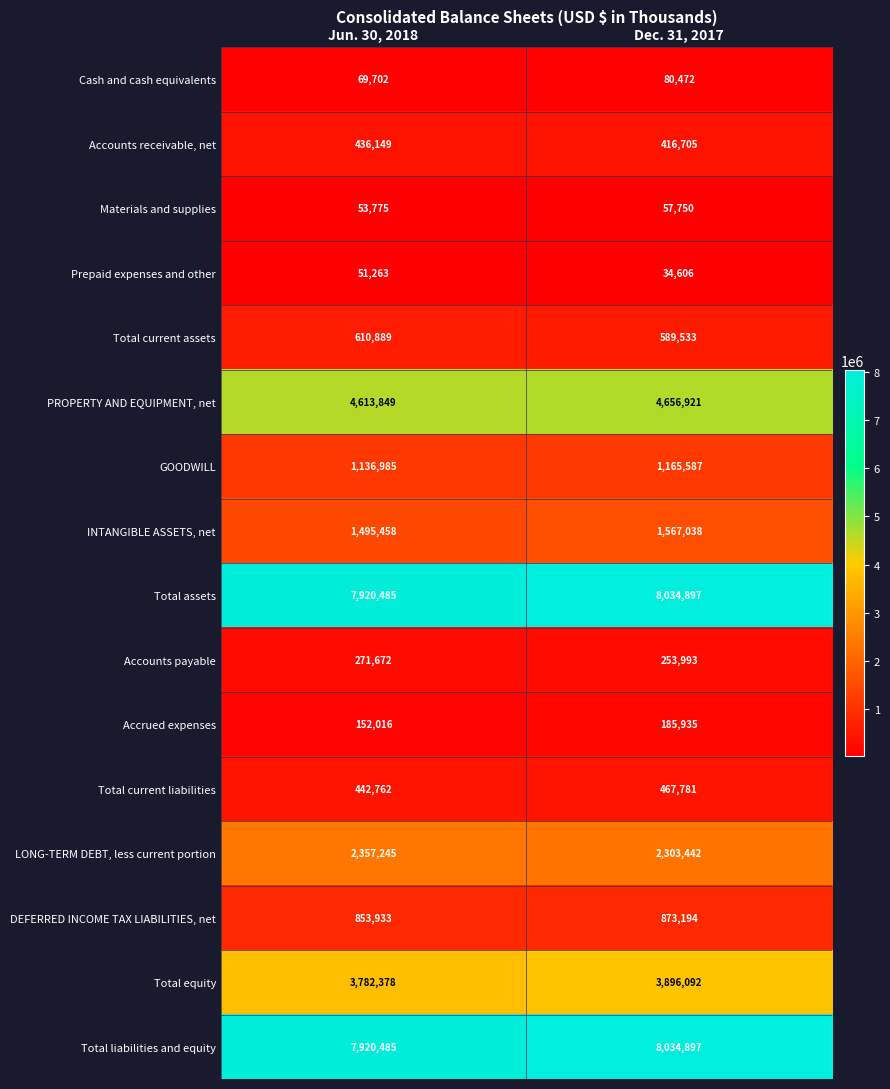

What value does the Accrued expenses series have at Jun. 30, 2018?

152016